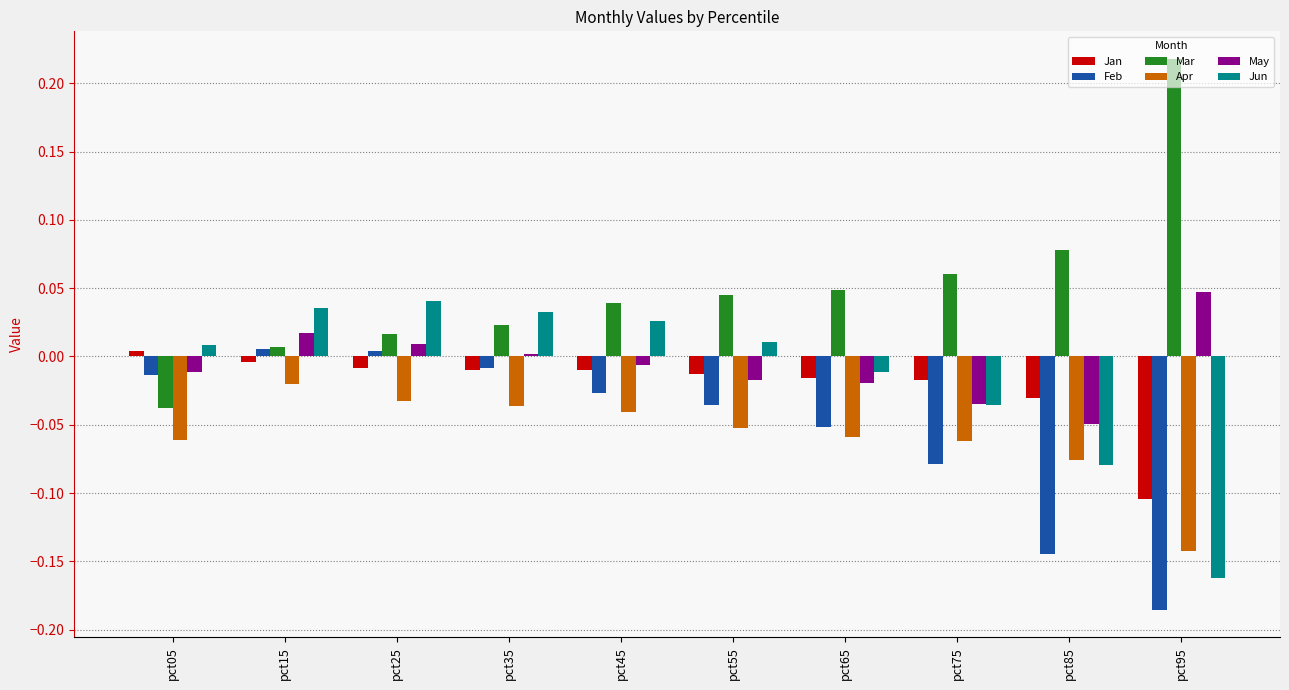

Which series has the largest total across all categories?

Mar